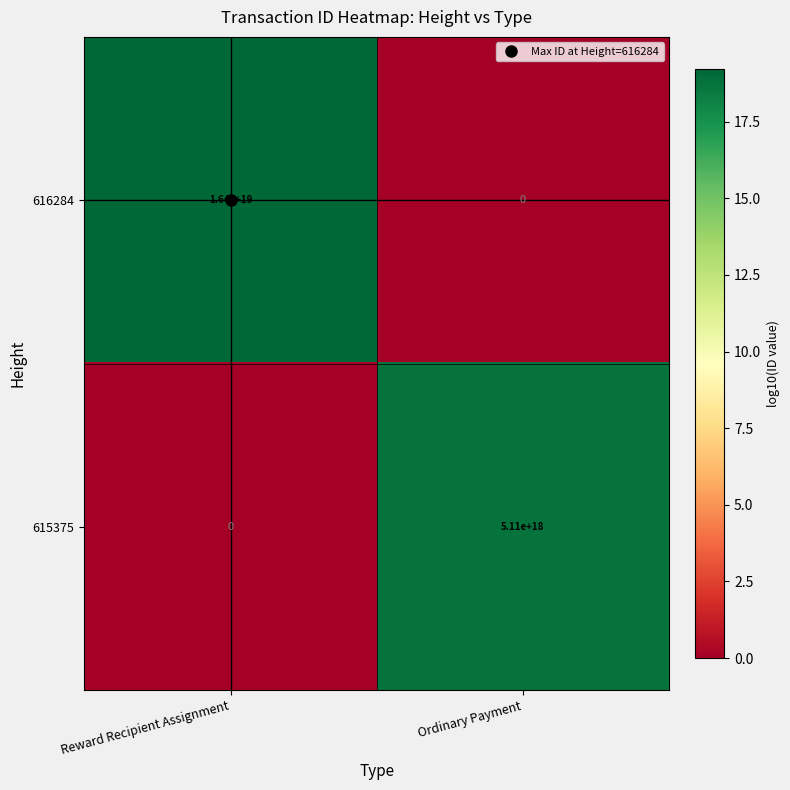

Is it true that 616284 equals 16400000000000000000 at Reward Recipient Assignment?

True